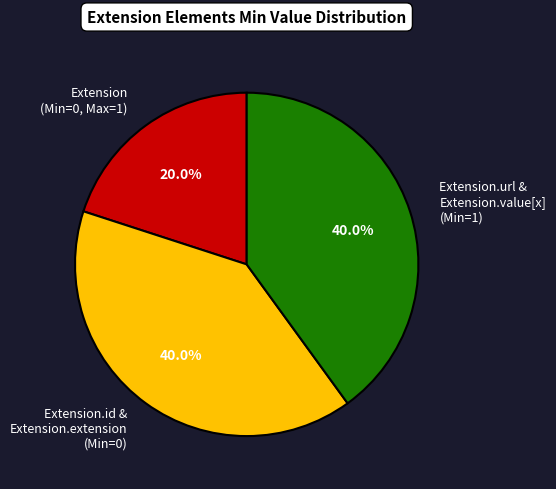

How many segments does this pie chart have?

3